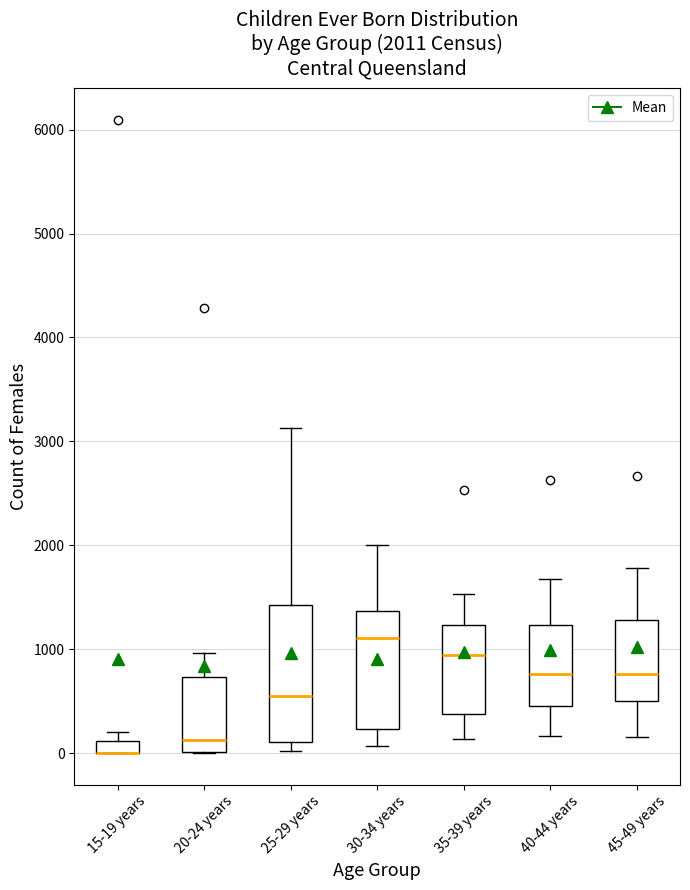

Which box is the tallest, from its lower edge to its upper edge?

25-29 years